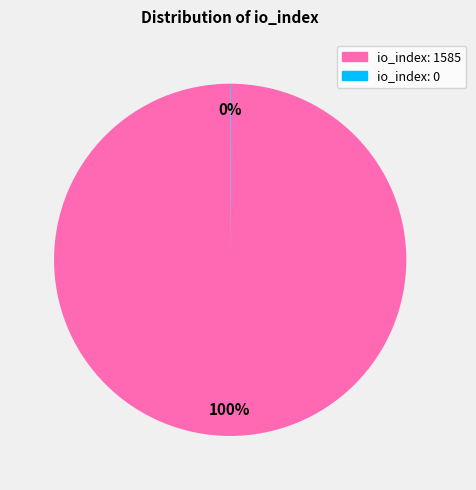

Is there a majority slice in this chart?

Yes